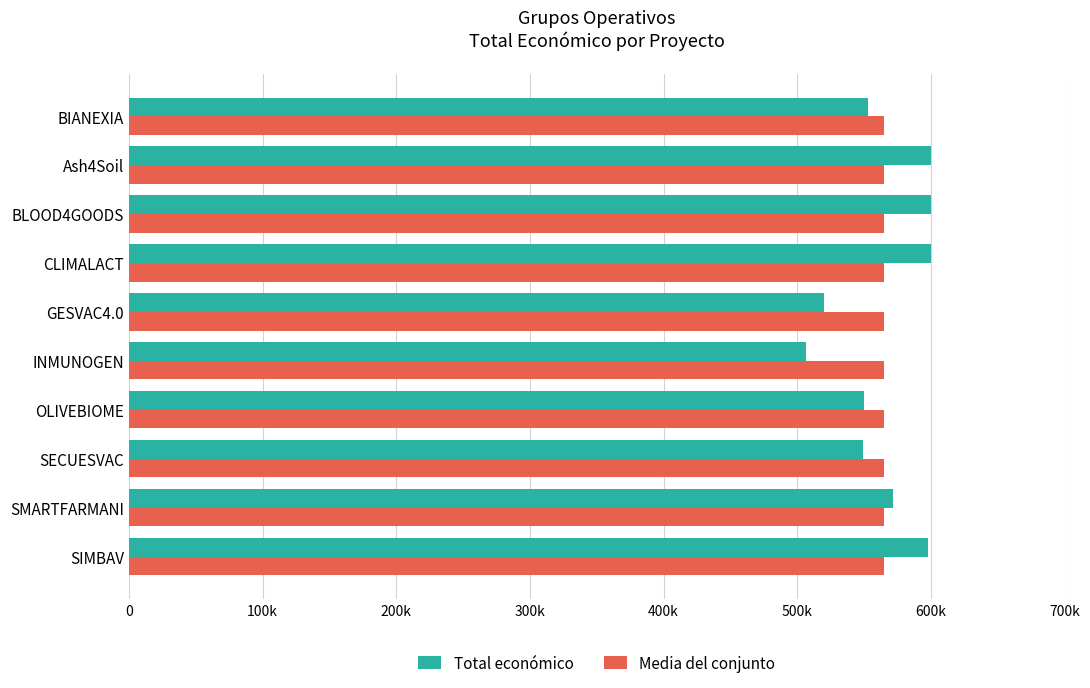

What position from the left is 700k?

8